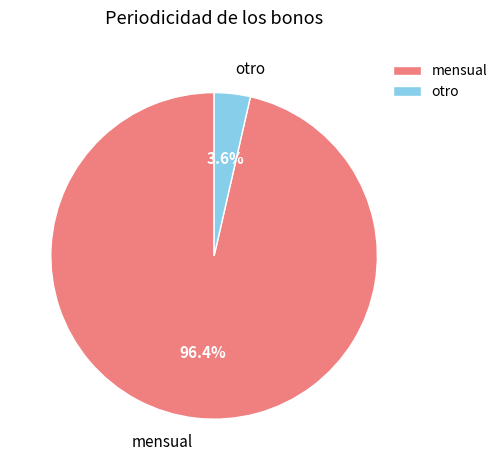

Is there a majority slice in this chart?

Yes